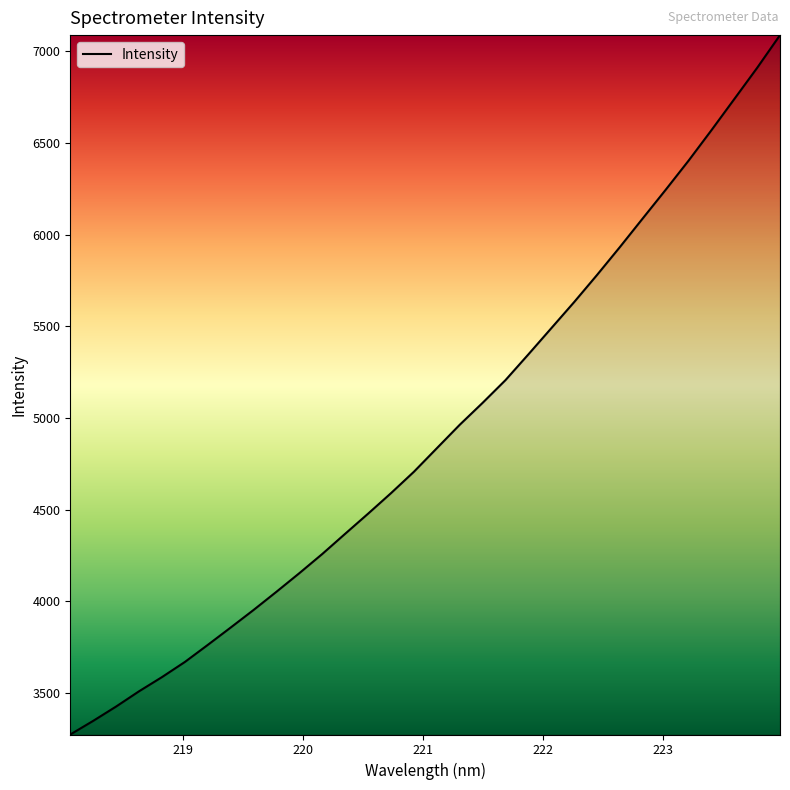

What is the minimum value shown in the chart?

3273.9